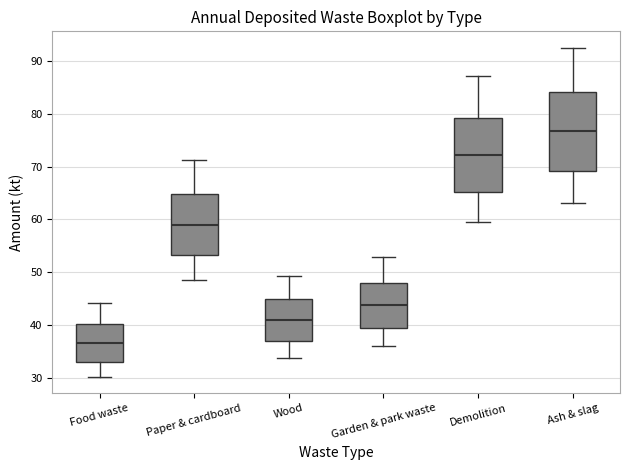

Reading left to right, read every box against the y-axis: the position of its median line, the range the box covers, and the ends of its whiskers. The values are not printed on the chart, so give them approximately, as read against the axis.

Food waste: median 37, box 33 to 40, whiskers 30 to 44
Paper & cardboard: median 59, box 53 to 65, whiskers 49 to 71
Wood: median 41, box 37 to 45, whiskers 34 to 49
Garden & park waste: median 44, box 39 to 48, whiskers 36 to 53
Demolition: median 72, box 65 to 79, whiskers 59 to 87
Ash & slag: median 77, box 69 to 84, whiskers 63 to 93